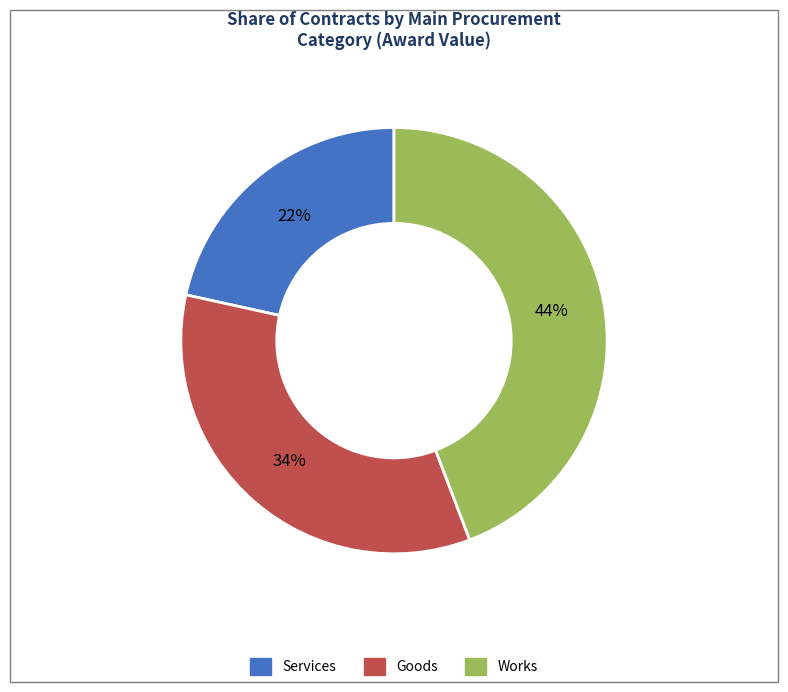

To the nearest percent, what is the average slice percentage?

33%